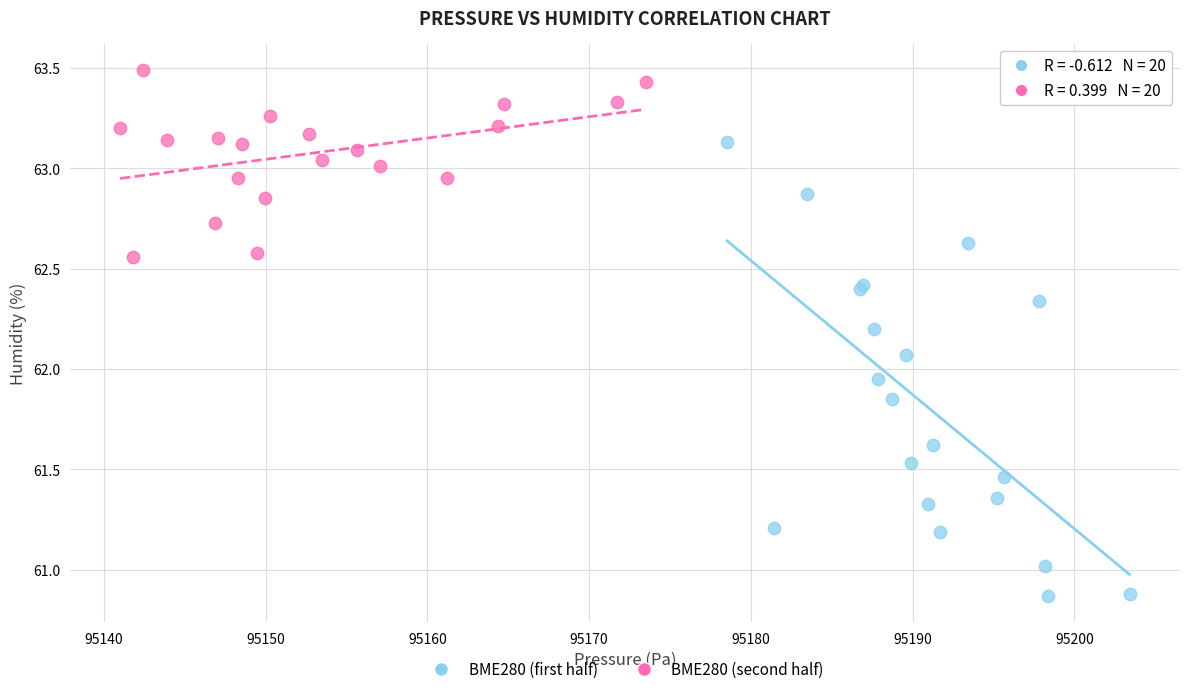

Which series contains the highest Y value?

BME280 (second half)